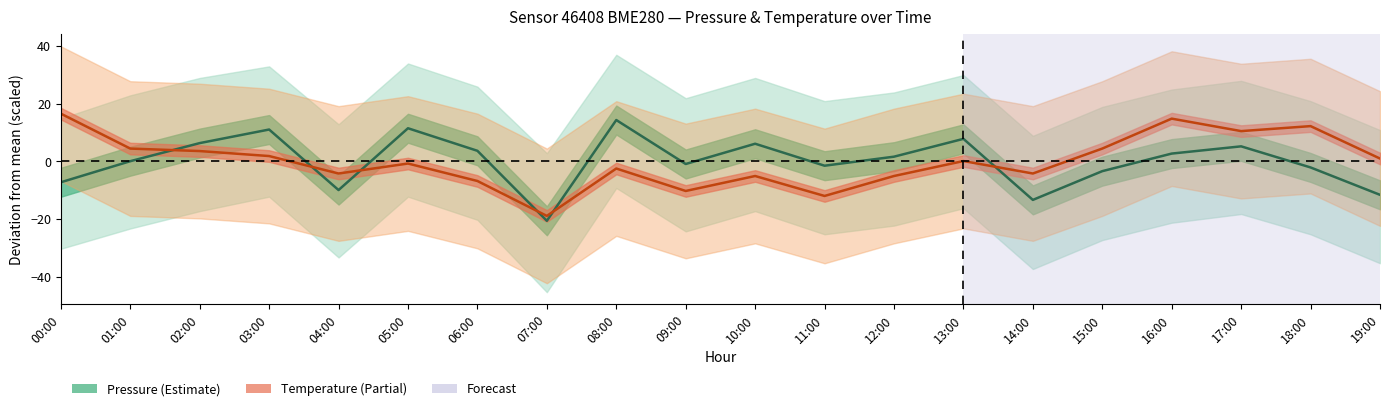

At which label is Pressure closest to -3?

15:00